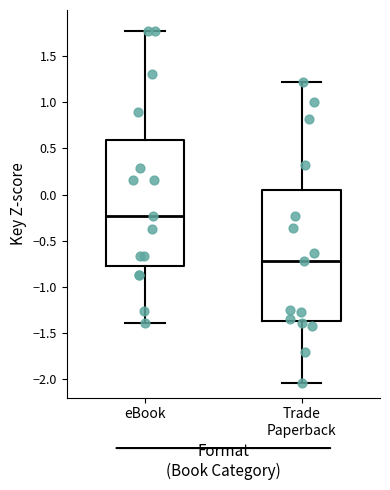

Where does the upper whisker of the box for Trade Paperback end on the y-axis? The values are not printed on the chart, so give them approximately, as read against the axis.

1.20